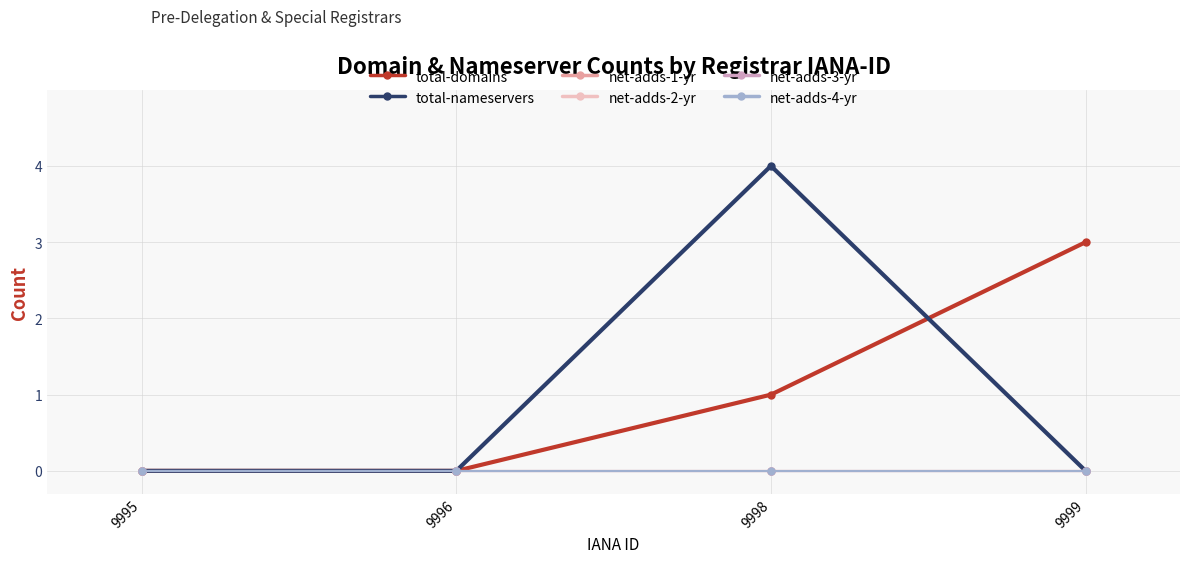

The value of total-nameservers at 9996 is 0. True or false?

True